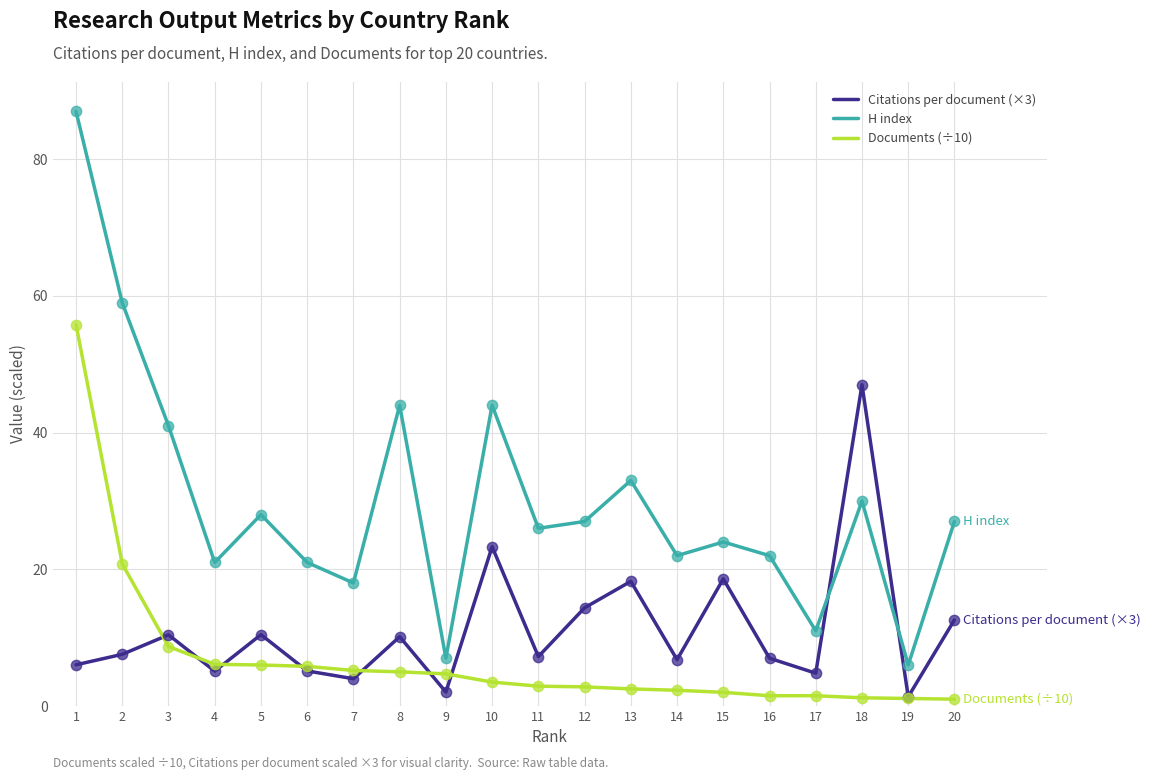

At how many categories does at least one series exceed 83?

1